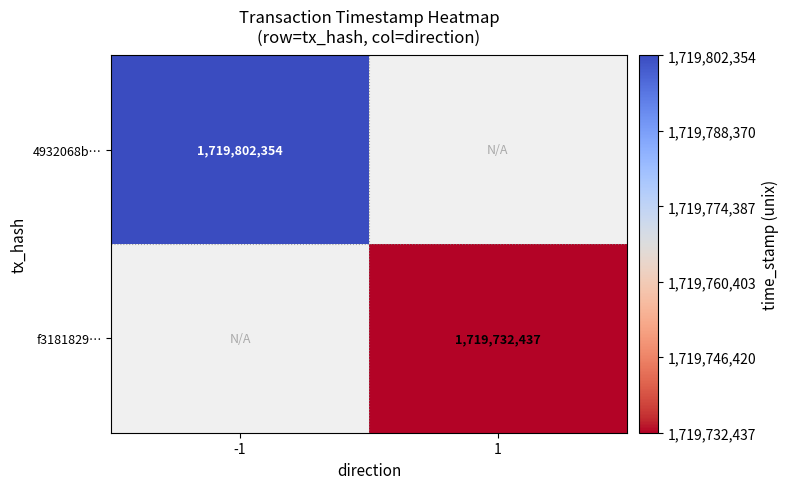

The value of f3181829… at 1 is 2961746515.1. True or false?

False